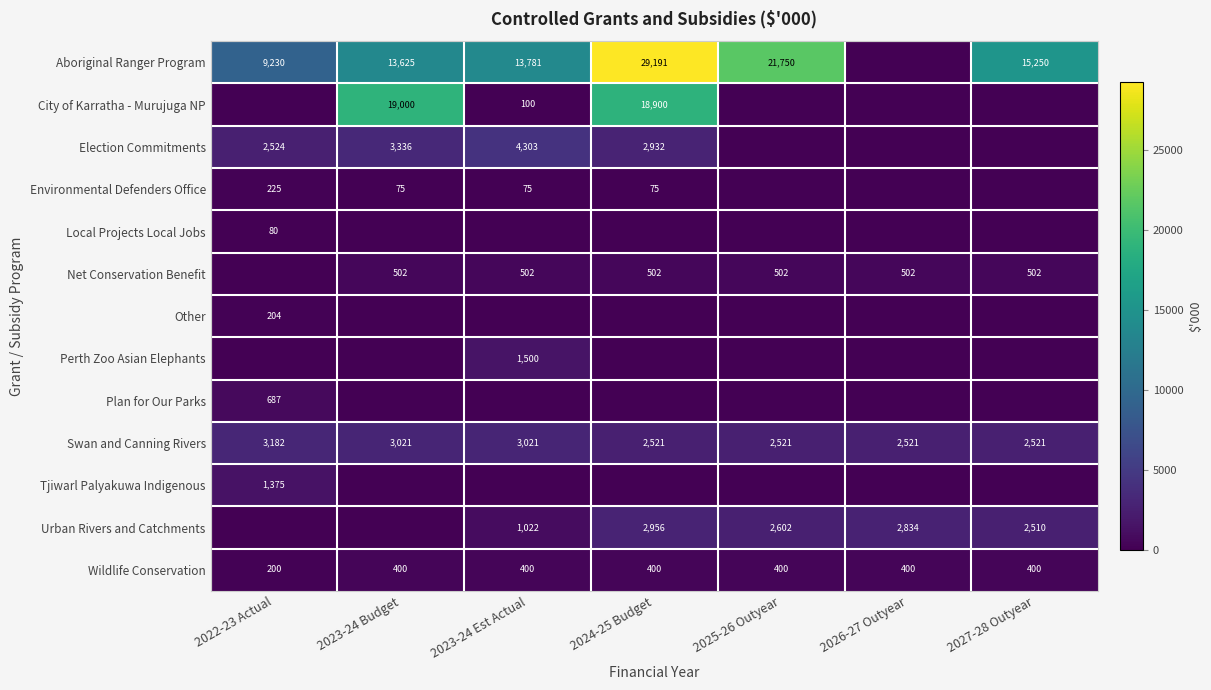

At how many categories does at least one series exceed 3555?

6